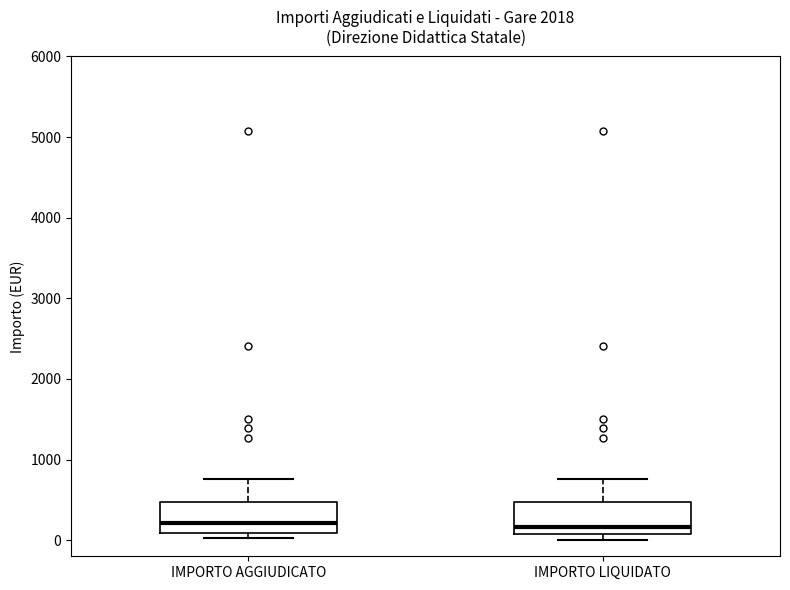

Reading left to right, read every box against the y-axis: the position of its median line, the range the box covers, and the ends of its whiskers. The values are not printed on the chart, so give them approximately, as read against the axis.

IMPORTO AGGIUDICATO: median 200, box 100 to 500, whiskers 0 to 800
IMPORTO LIQUIDATO: median 200, box 100 to 500, whiskers 0 to 800